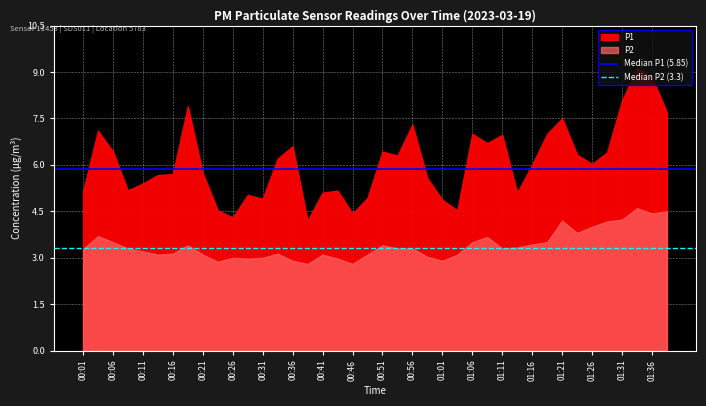

Count the number of data series in this chart.

2